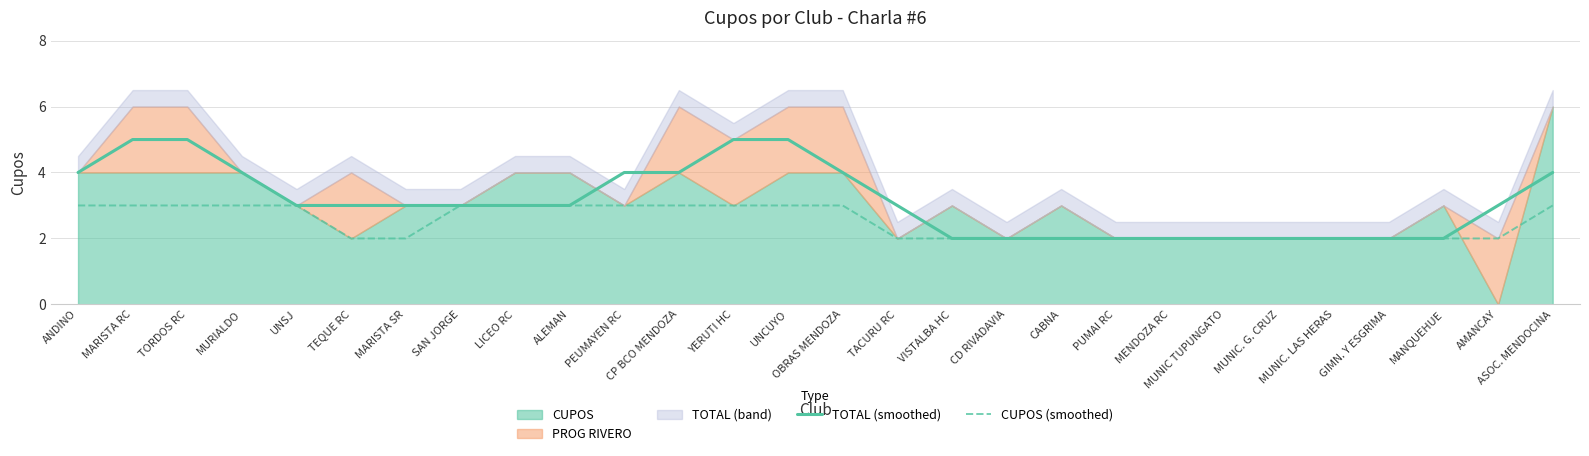

What is the sum of the TOTAL (smoothed) values at CP BCO MENDOZA and MUNIC. G. CRUZ?

6